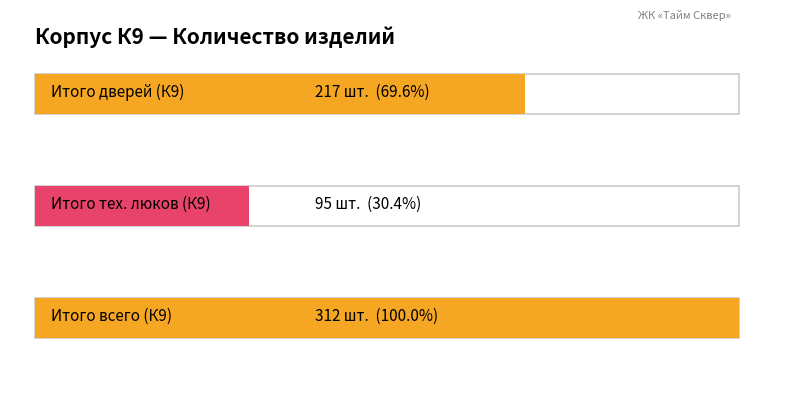

How many bars are there in each group?

3